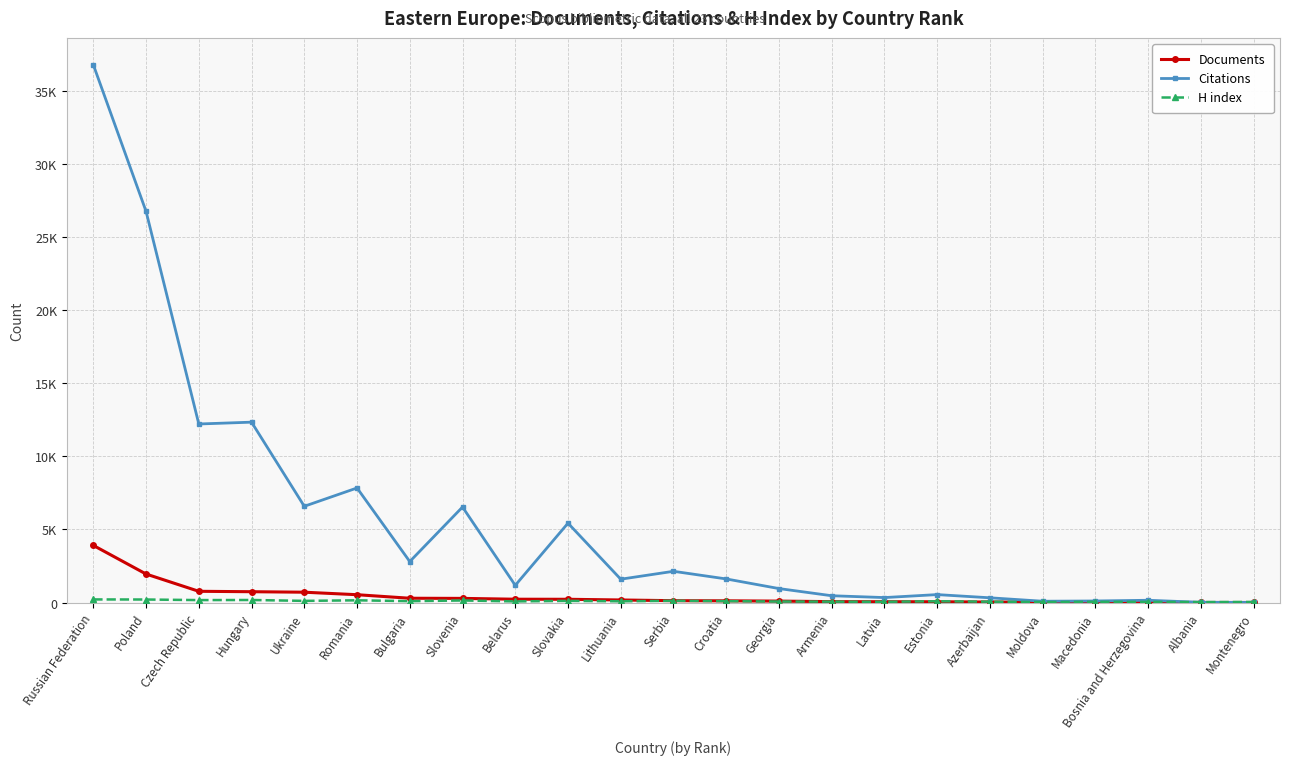

Is this an area chart (filled region under the line)?

No